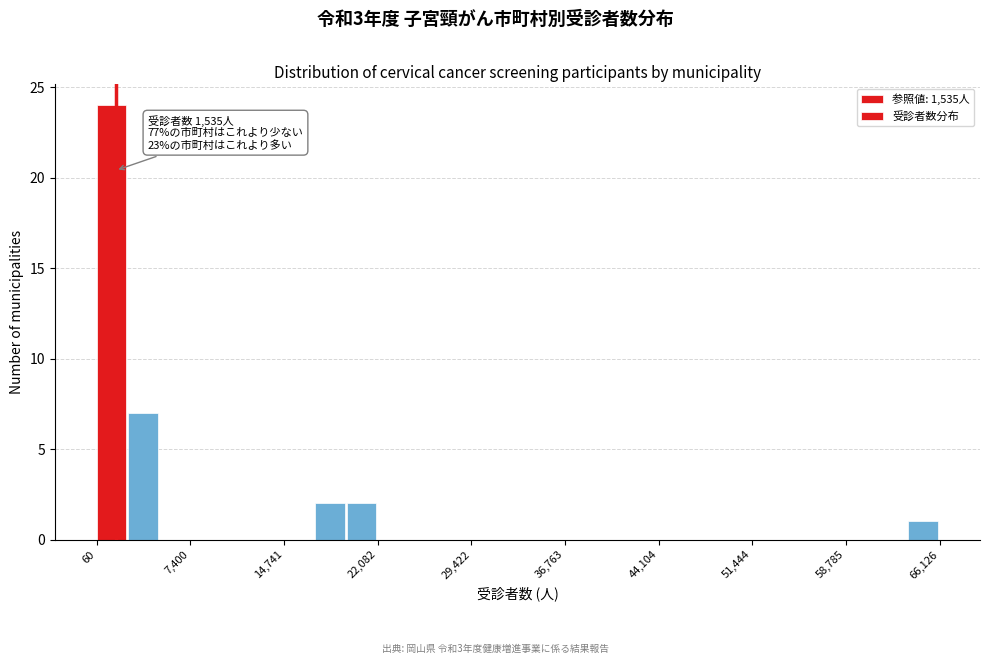

Read against the x-axis, roughly where is the centre of the tallest bar?

1000